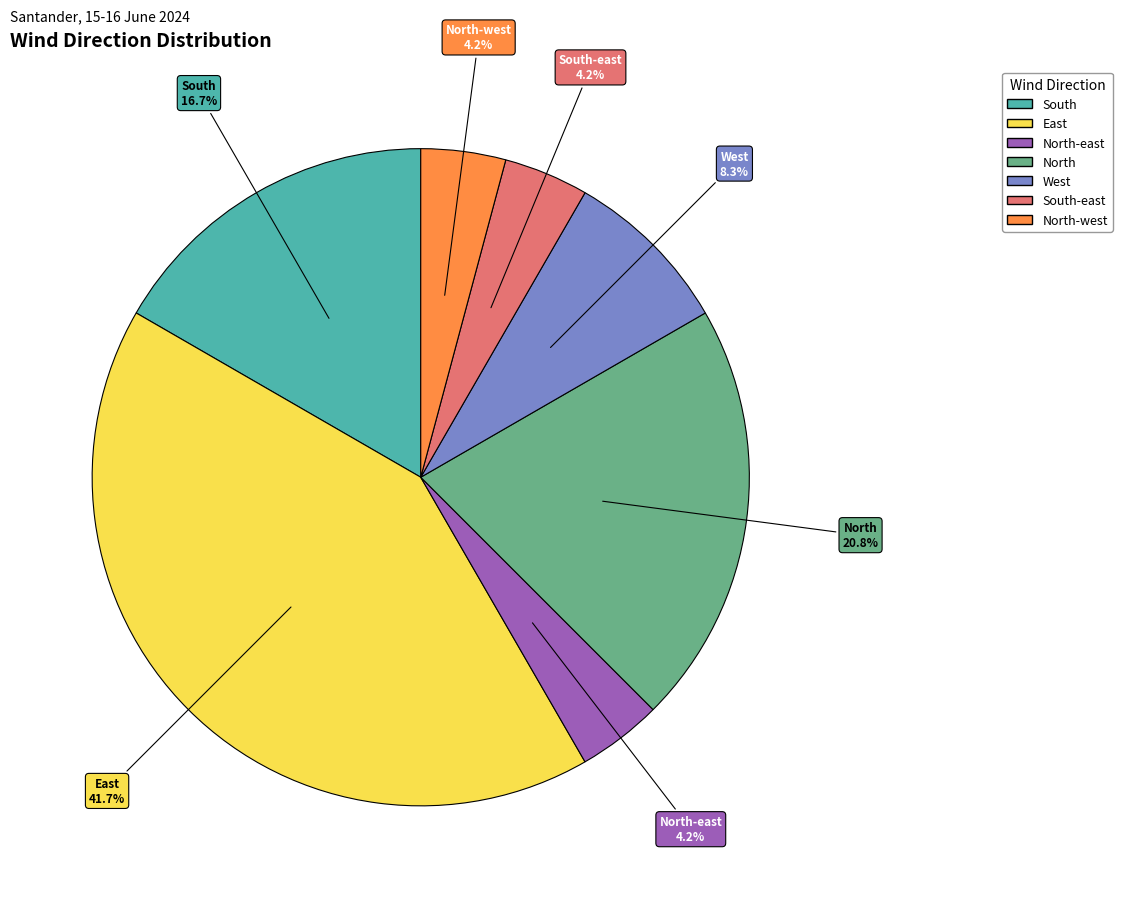

Is there any slice that represents more than half of the pie?

No